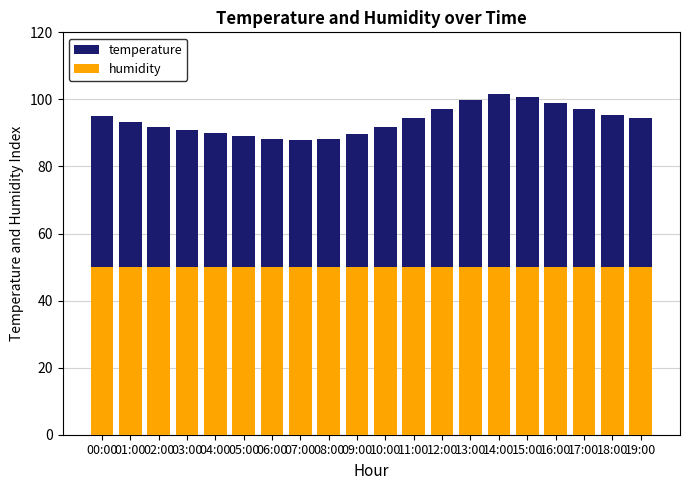

What is the approximate value of humidity at 06:00?

50.0